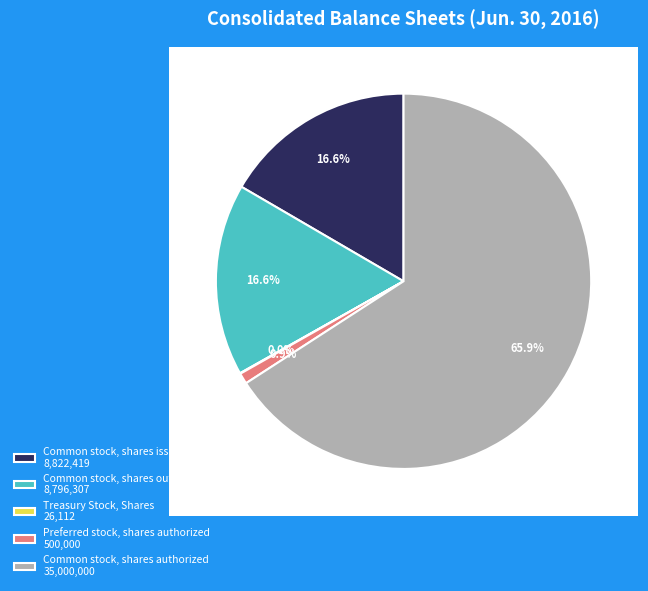

What percentage is the Common stock, shares outstanding slice, to the nearest percent?

17%